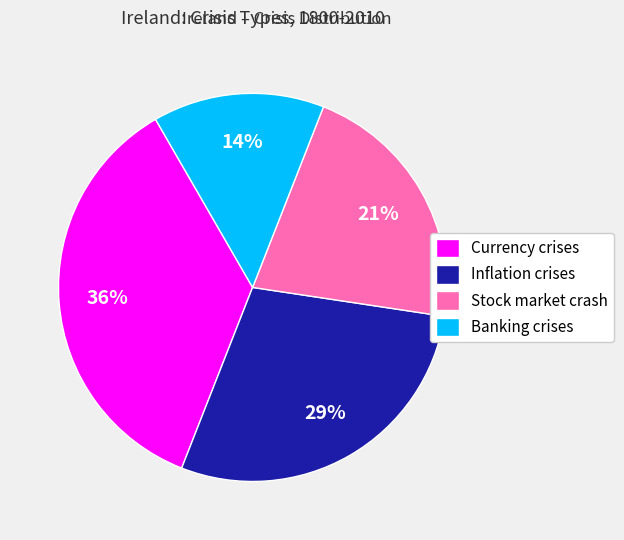

Does any single category account for the majority?

No